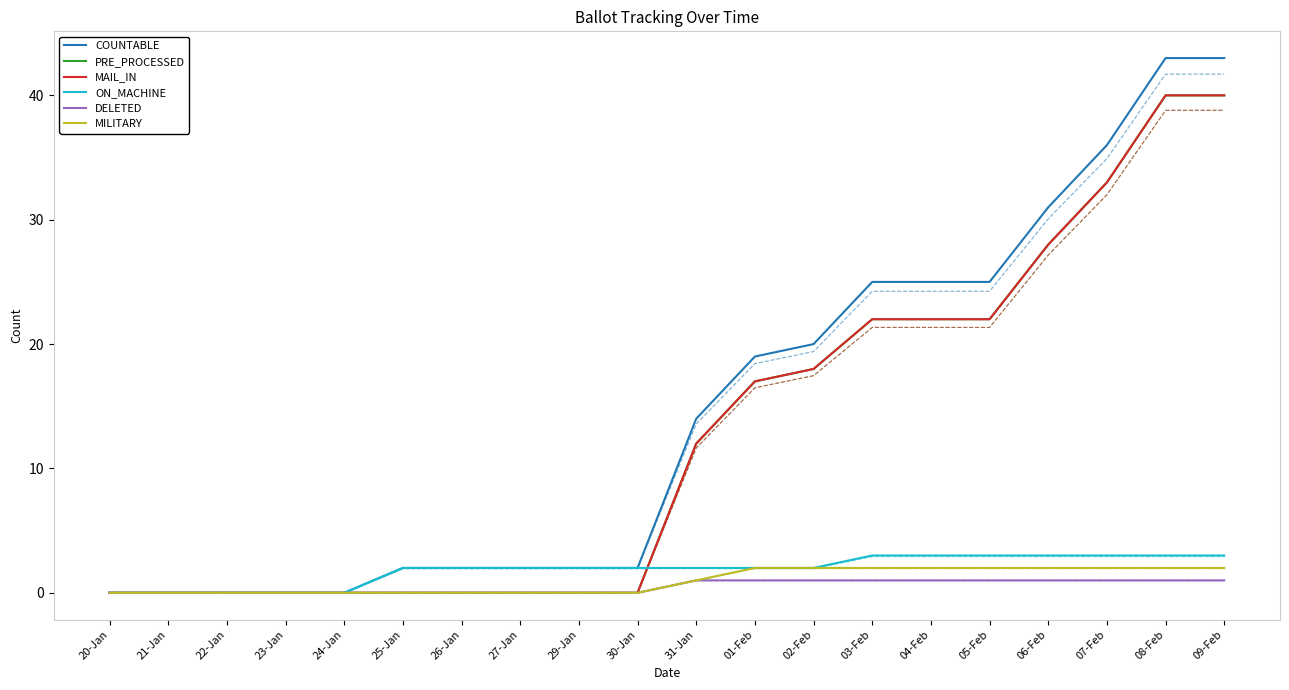

What is the difference between the second highest and minimum values in the COUNTABLE series?

43